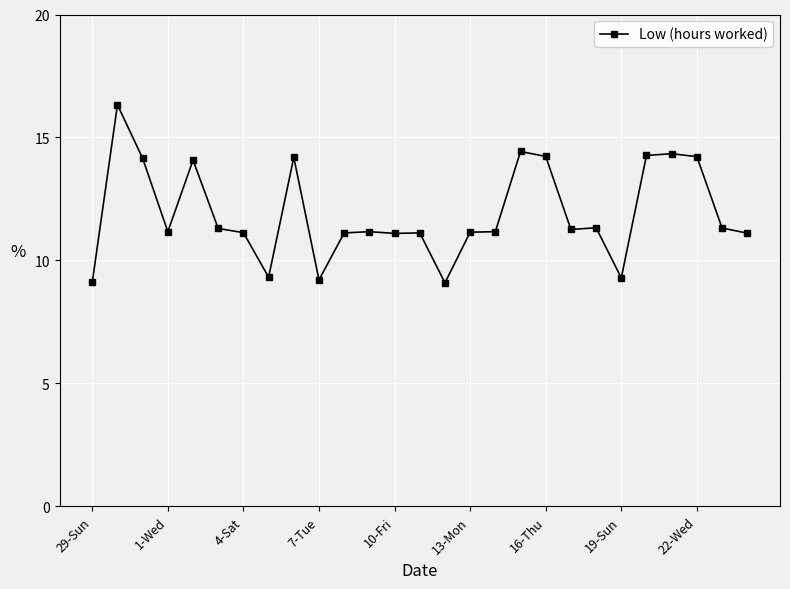

What is the minimum value shown in the chart?

9.1